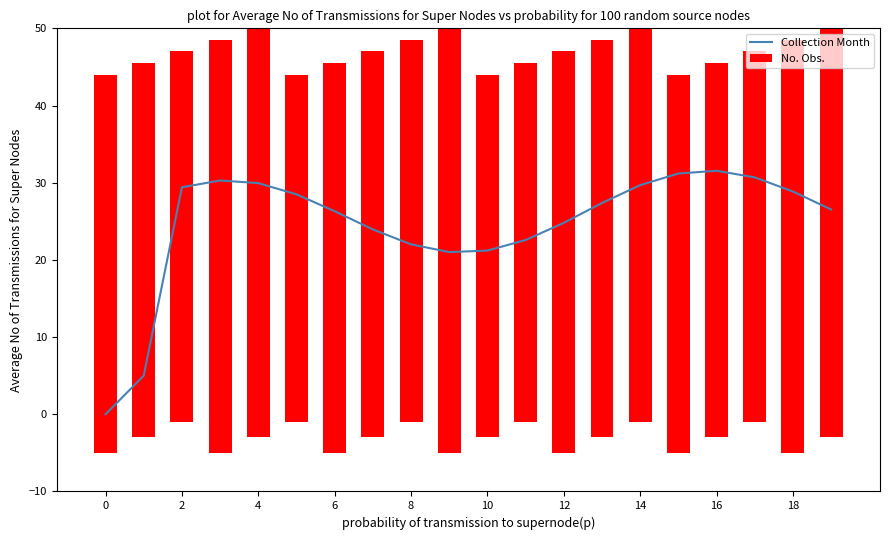

What is the sum of all values?

490.9